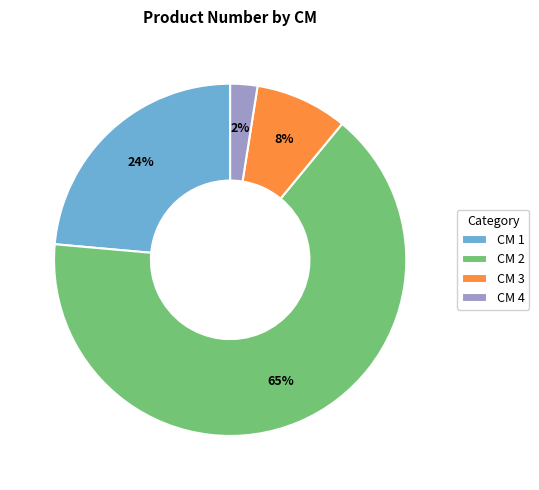

Between CM 2 and CM 4, which is larger?

CM 2